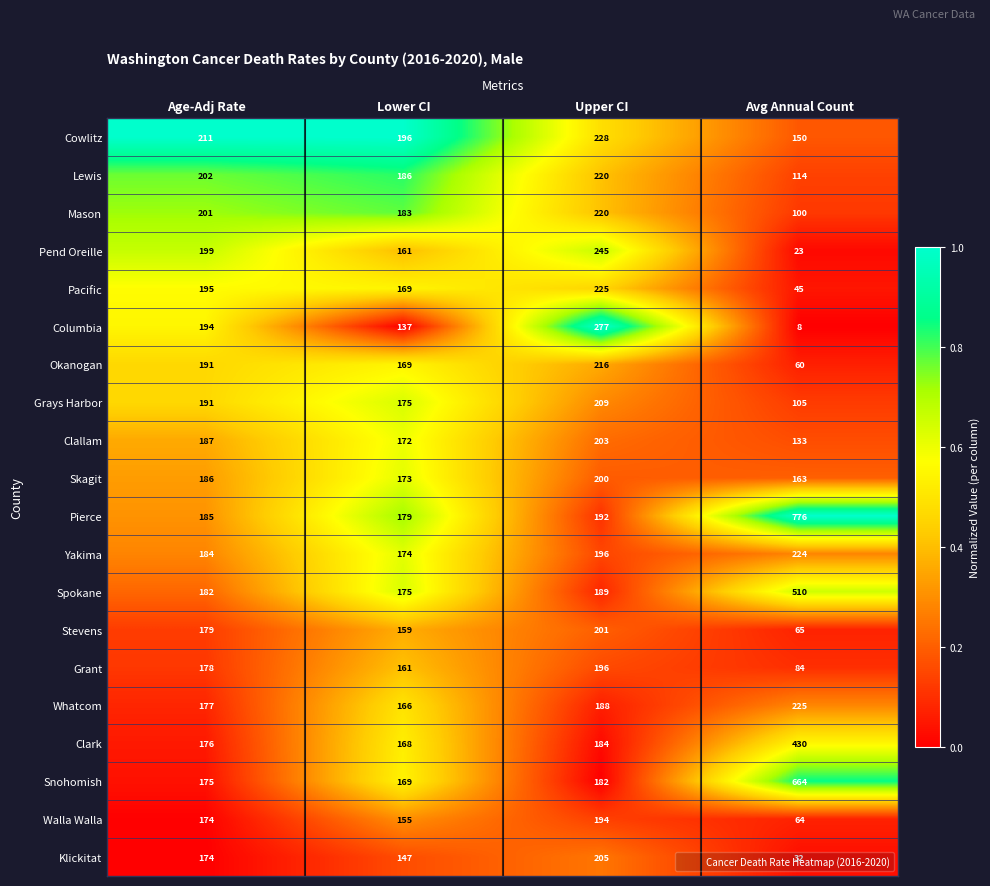

At which category is the sum across all series the highest?

Upper CI